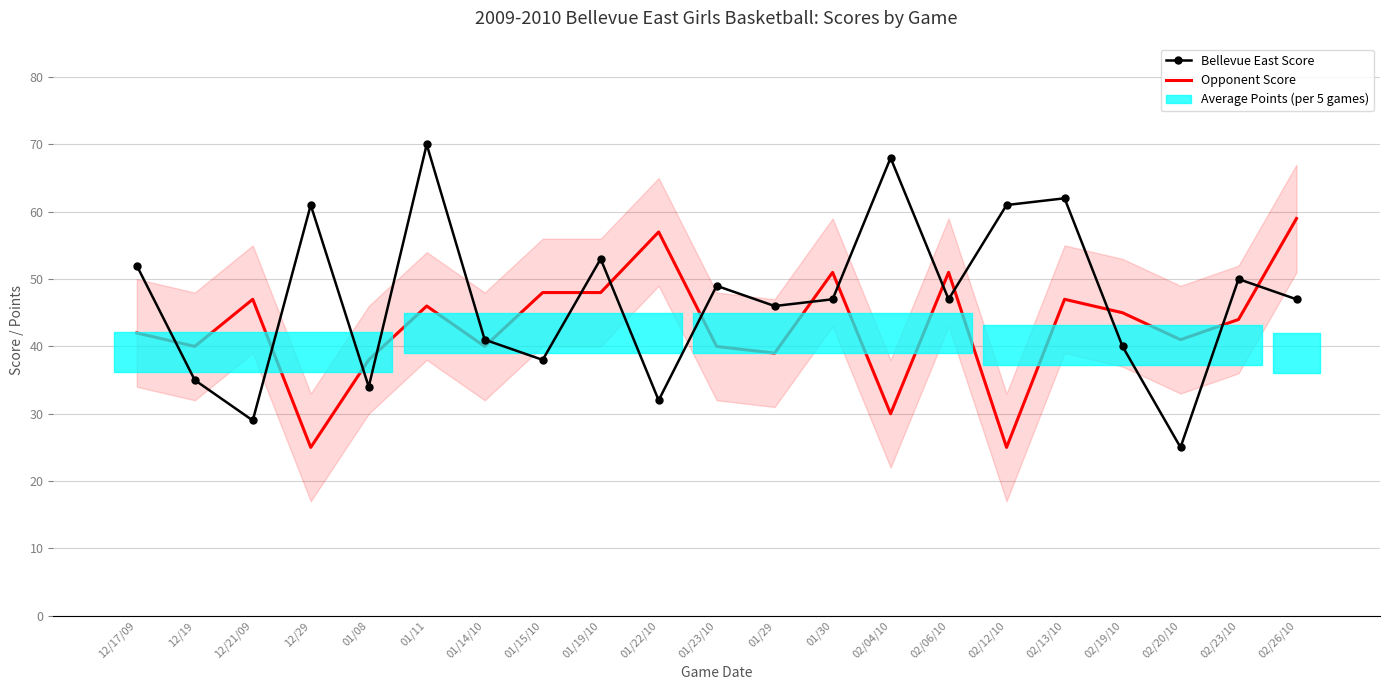

What position from the right is 02/12/10?

6